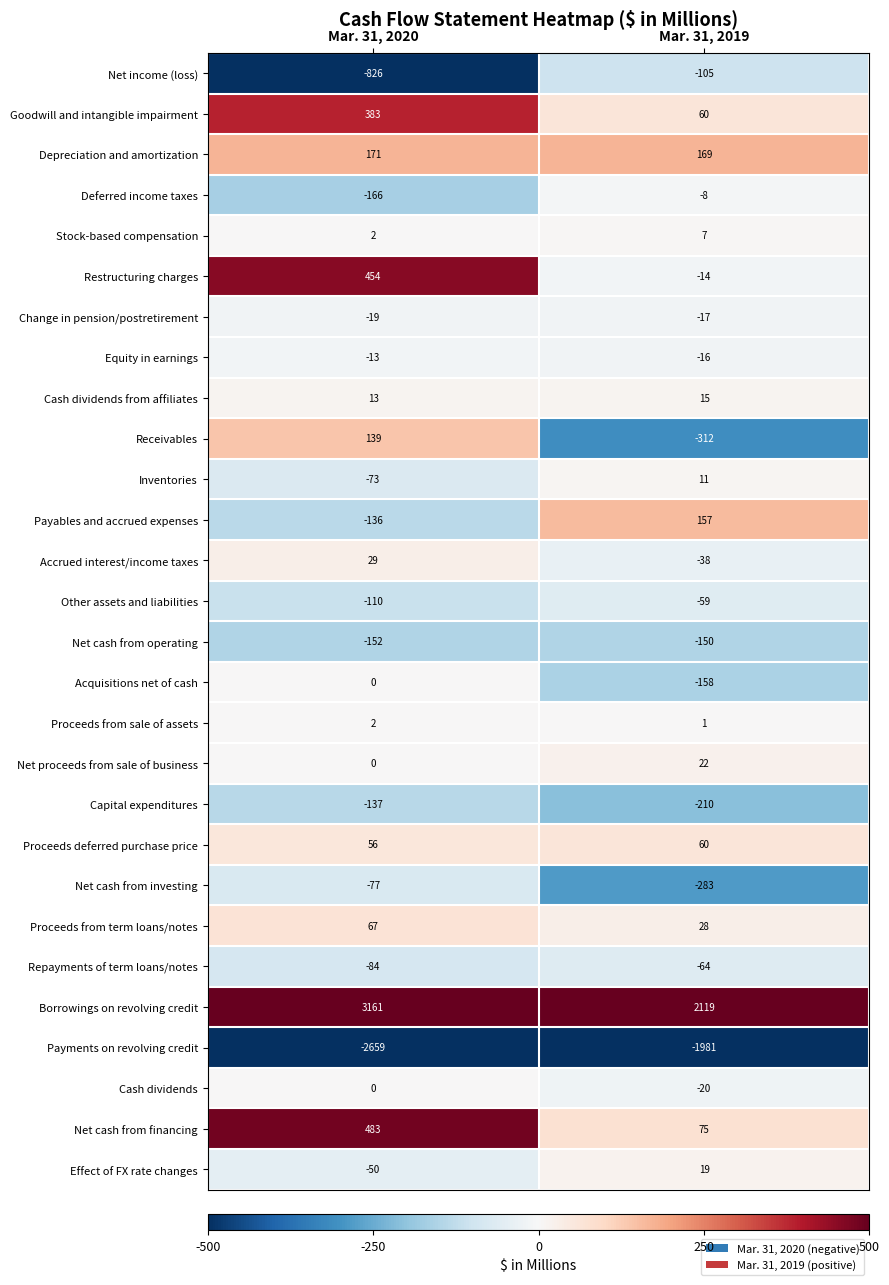

What is the spread (max minus min) of values at Mar. 31, 2019?

4100